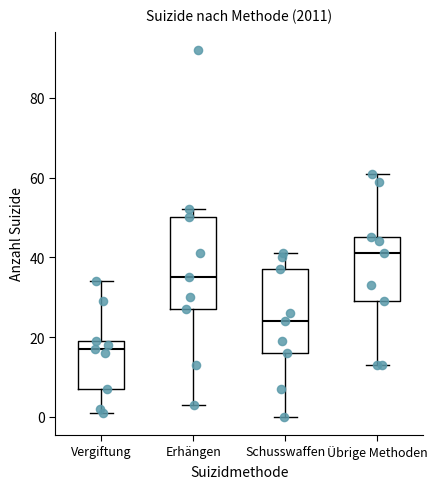

Where does the upper whisker of the box for Vergiftung end on the y-axis? The values are not printed on the chart, so give them approximately, as read against the axis.

34